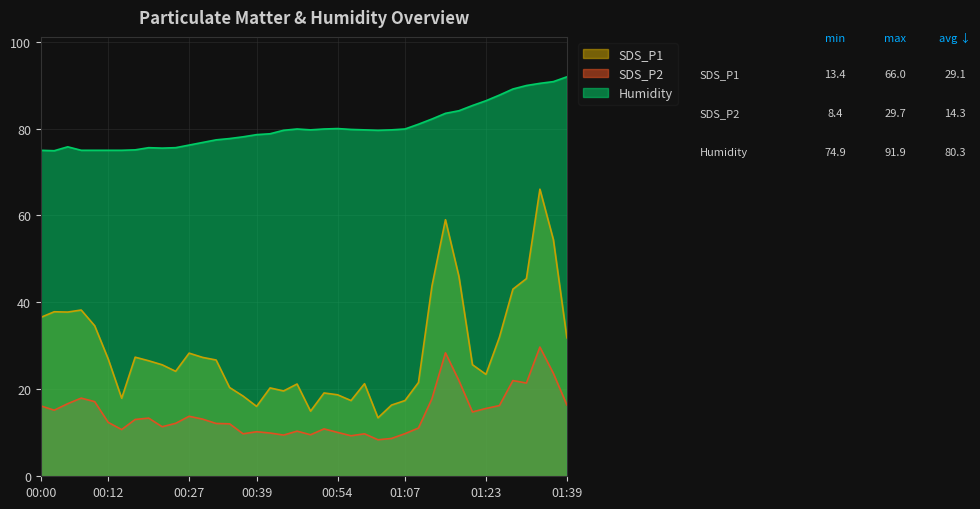

What is the difference between the maximum and second lowest values in the Humidity series?

16.9